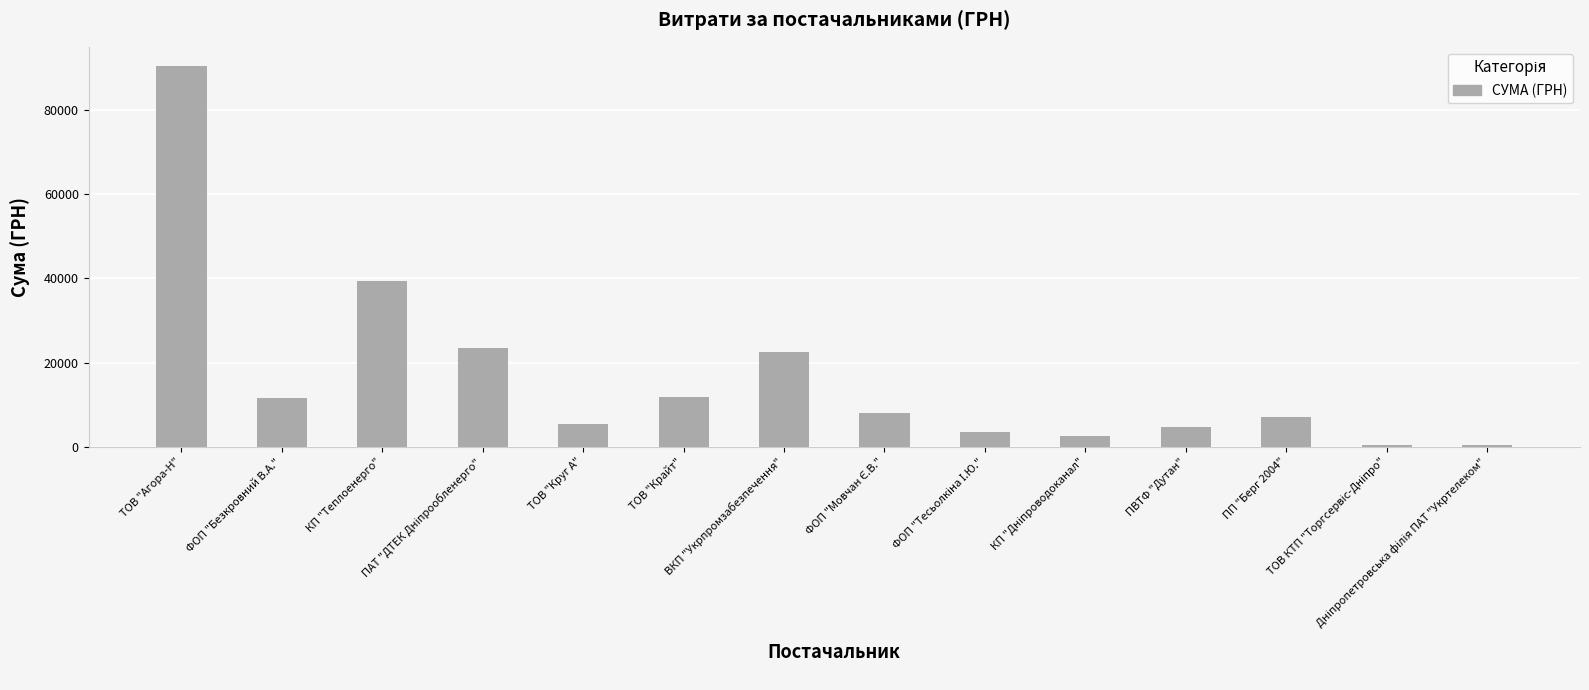

What is the greatest value displayed?

90516.8